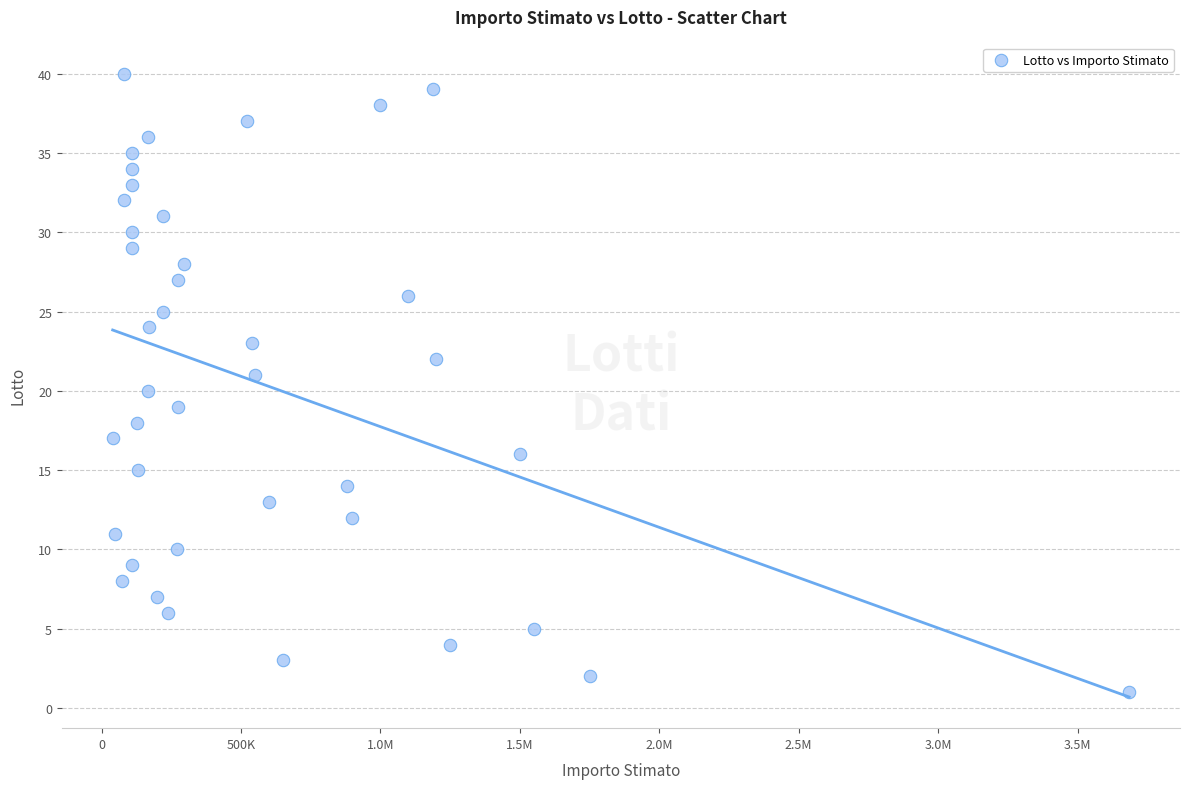

What is the range of Y values (max minus min)?

39